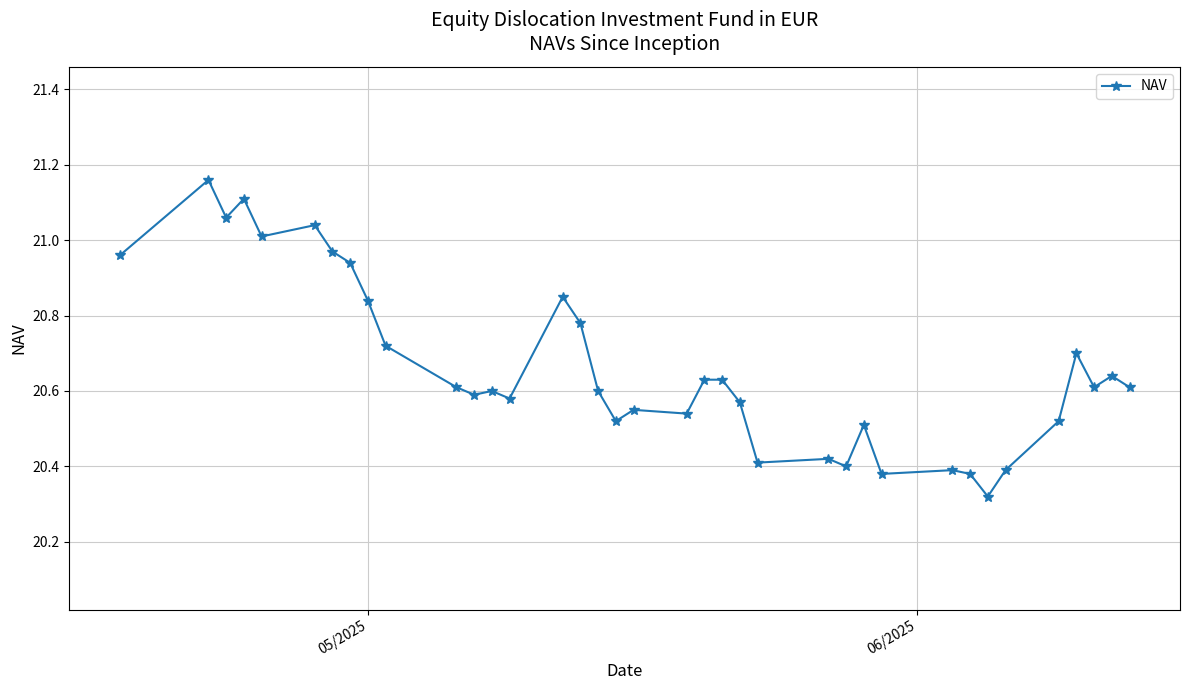

True or false: there are more than 1 points higher than both neighbors.

True